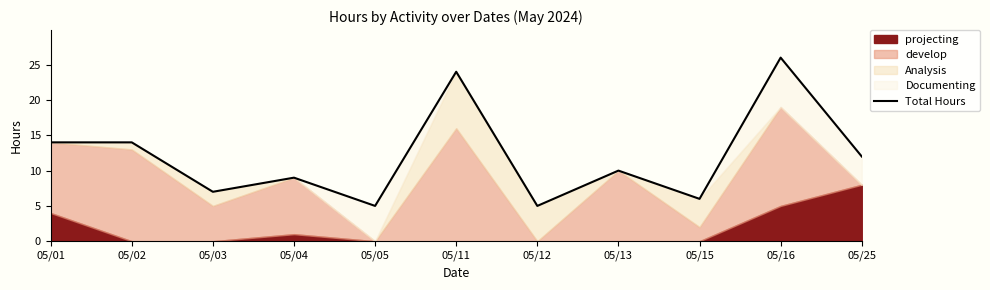

List the labels in order of value, smallest first.

05/05, 05/12, 05/15, 05/03, 05/04, 05/13, 05/25, 05/01, 05/02, 05/11, 05/16